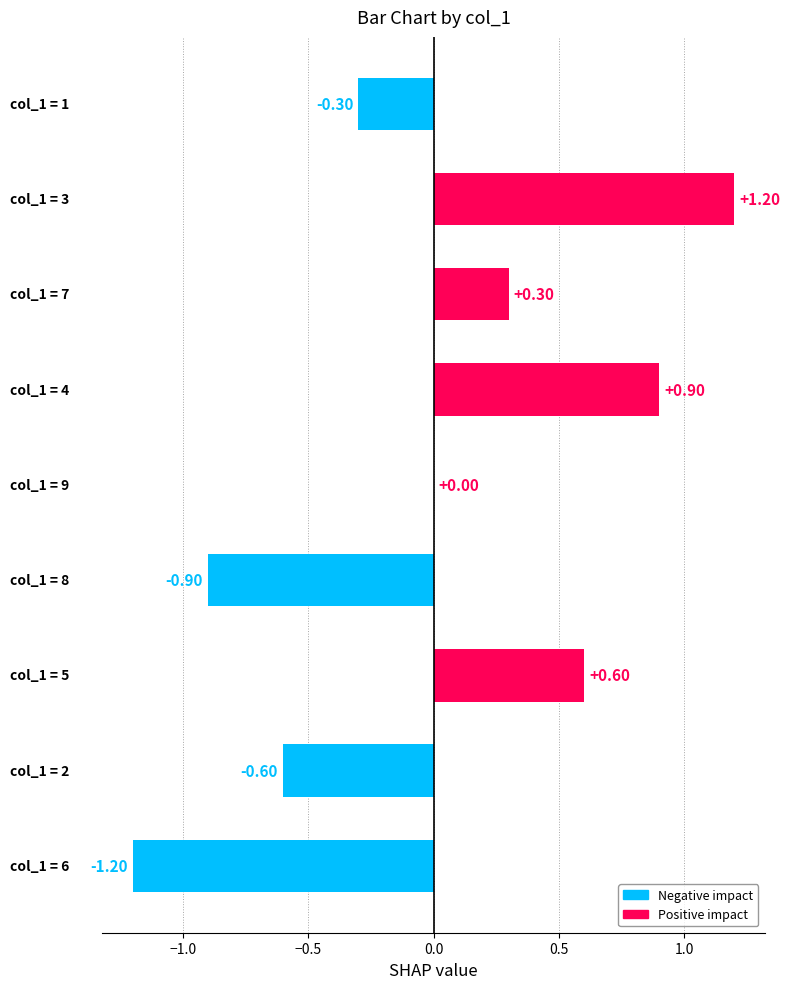

Are the bars horizontal?

Yes